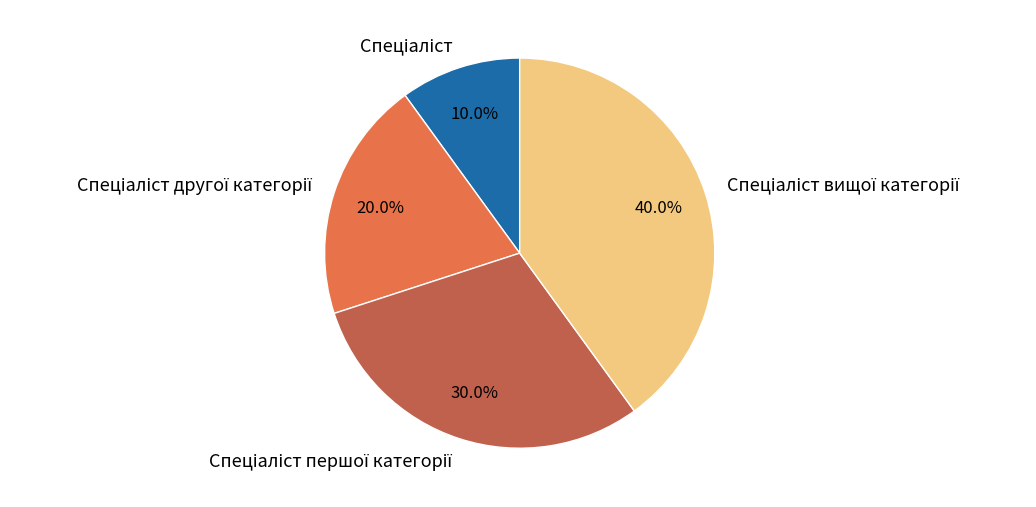

Does any single category account for the majority?

No